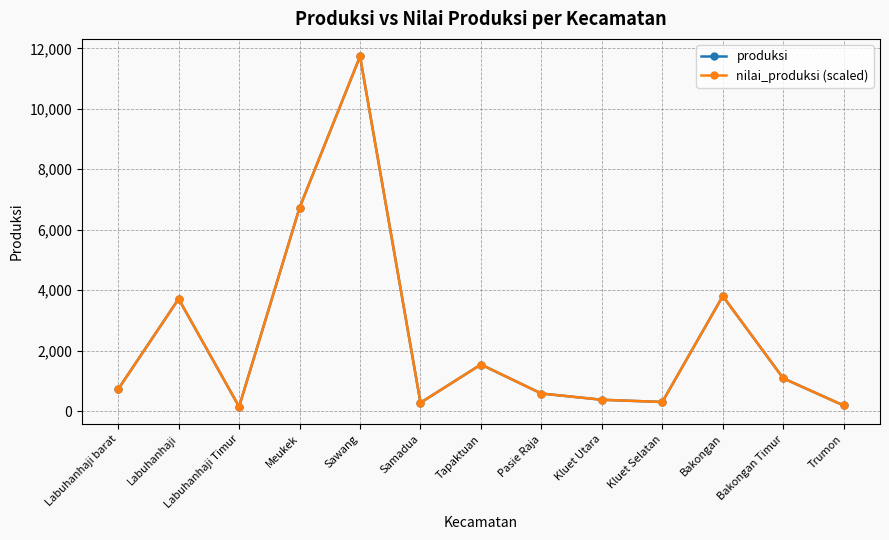

In nilai_produksi (scaled), how many points are lower than both neighbors (excluding endpoints)?

3